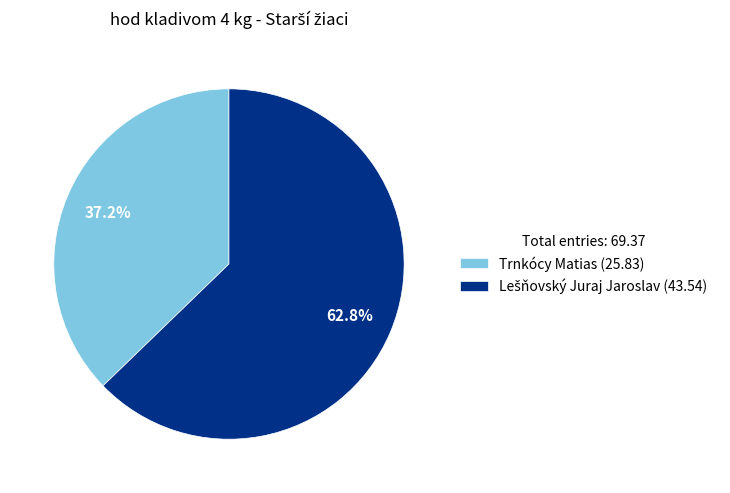

The Trnkócy Matias slice represents 30% of the pie. True or false?

False